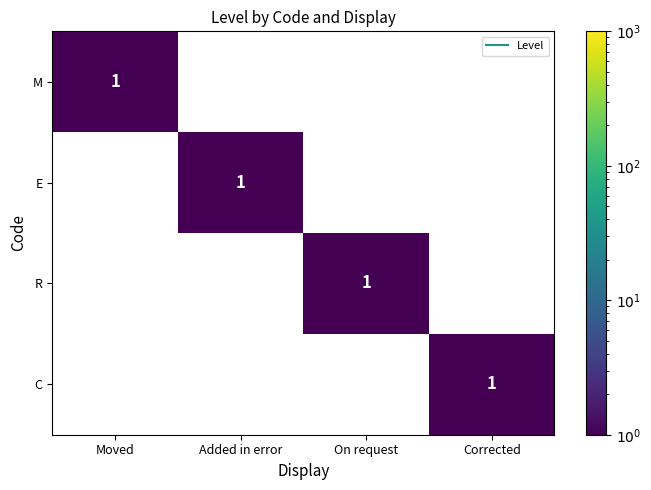

Is it true that M equals 0 at Added in error?

True